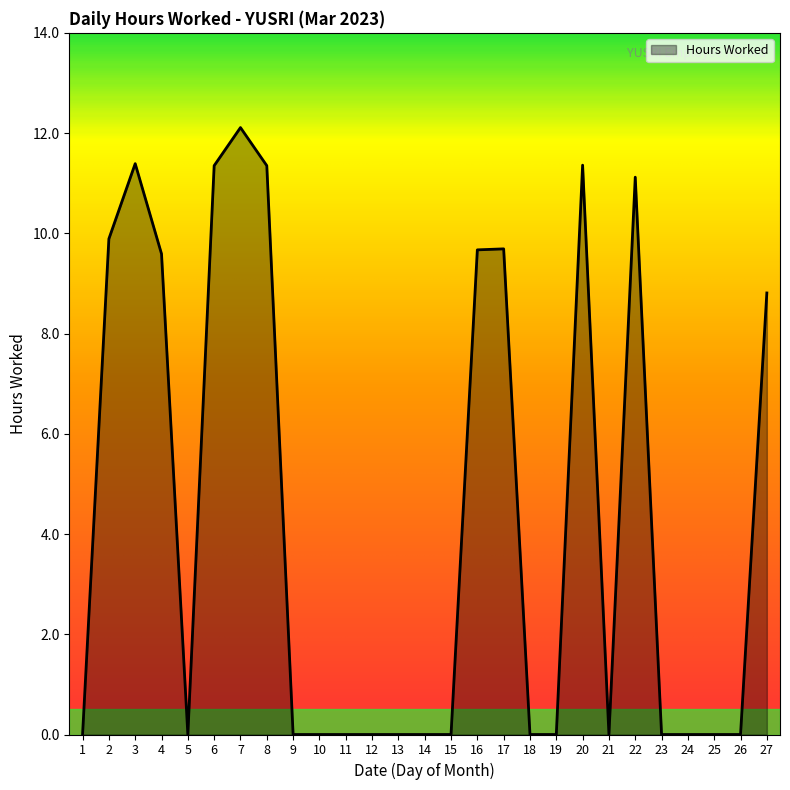

Where is the data nearest to the value 6?

27